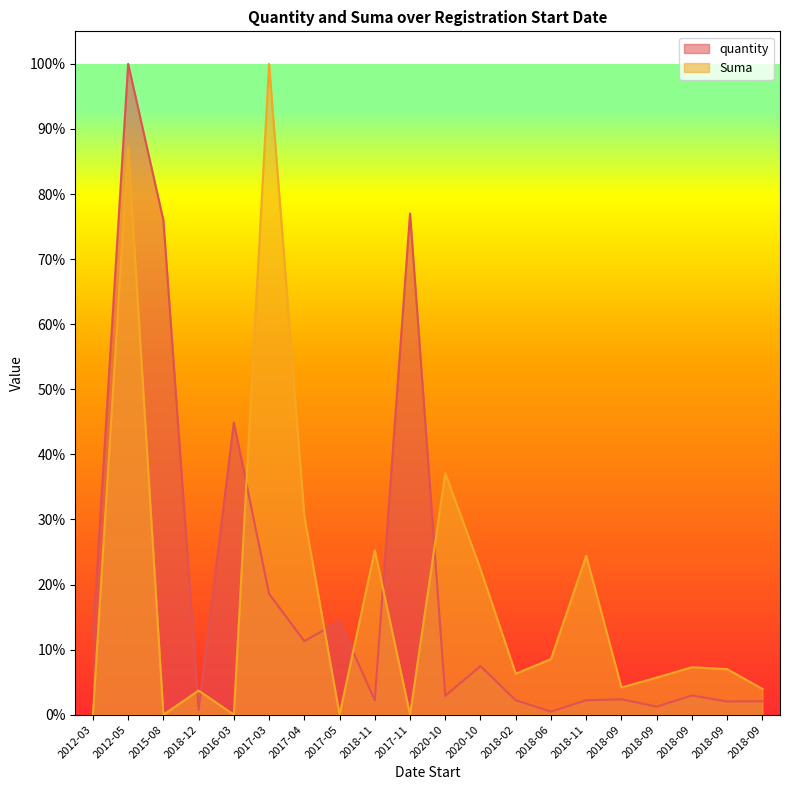

At which category does quantity reach its first local valley?

2018-12